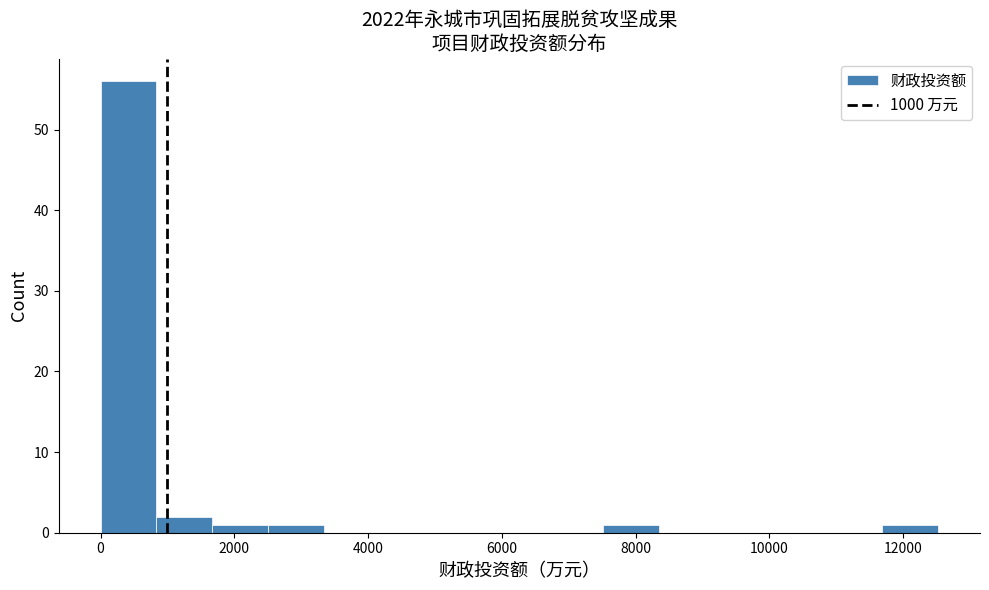

Which range on the x-axis has the tallest bar?

0 to 800